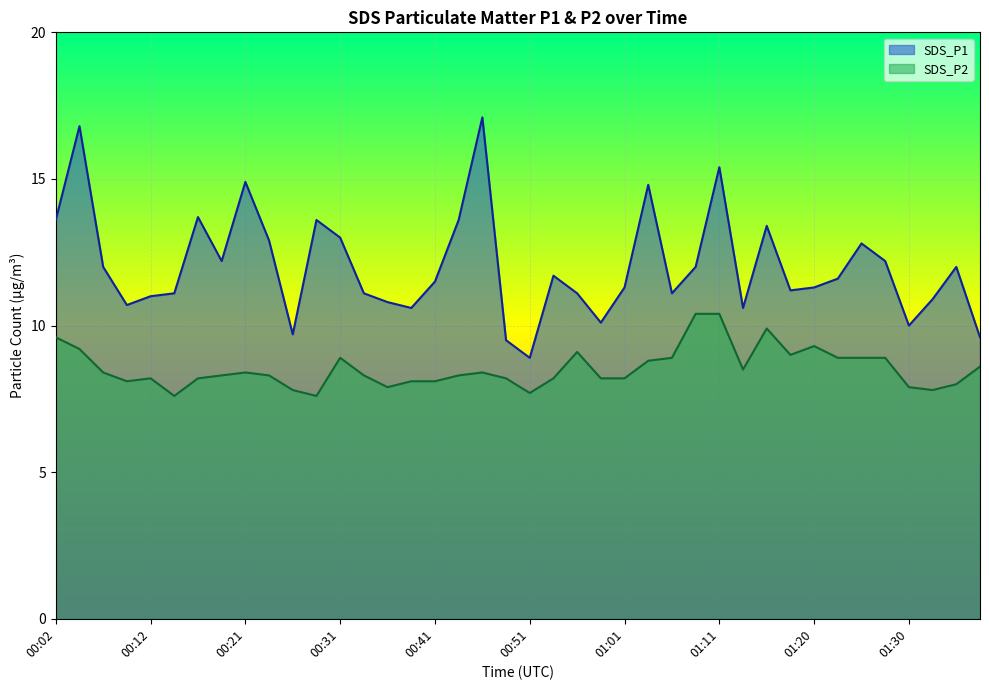

True or false: SDS_P1 and SDS_P2 cross at least once.

False